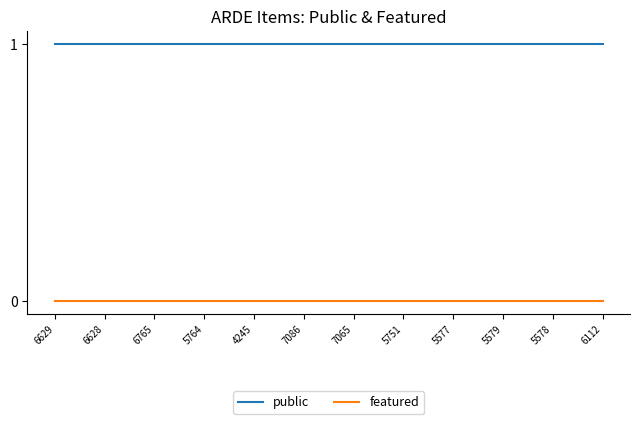

Reading left to right, extract all data points from this chart.

public: 6629=1	6628=1	6765=1	5764=1	4245=1	7086=1	7065=1	5751=1	5577=1	5579=1	5578=1	6112=1
featured: 6629=0	6628=0	6765=0	5764=0	4245=0	7086=0	7065=0	5751=0	5577=0	5579=0	5578=0	6112=0